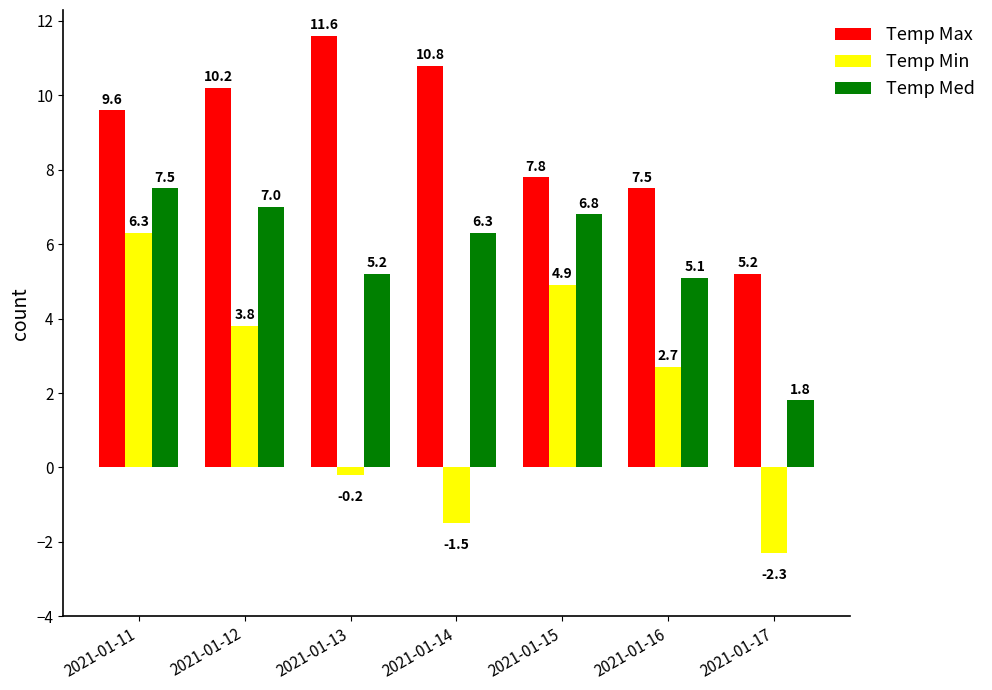

What is the maximum value shown in the chart?

11.6